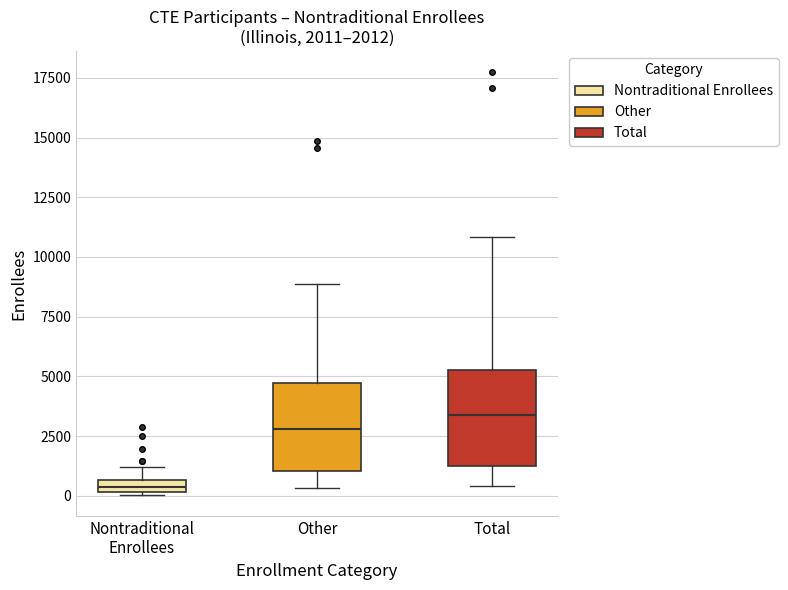

Which box has the highest median line?

Total